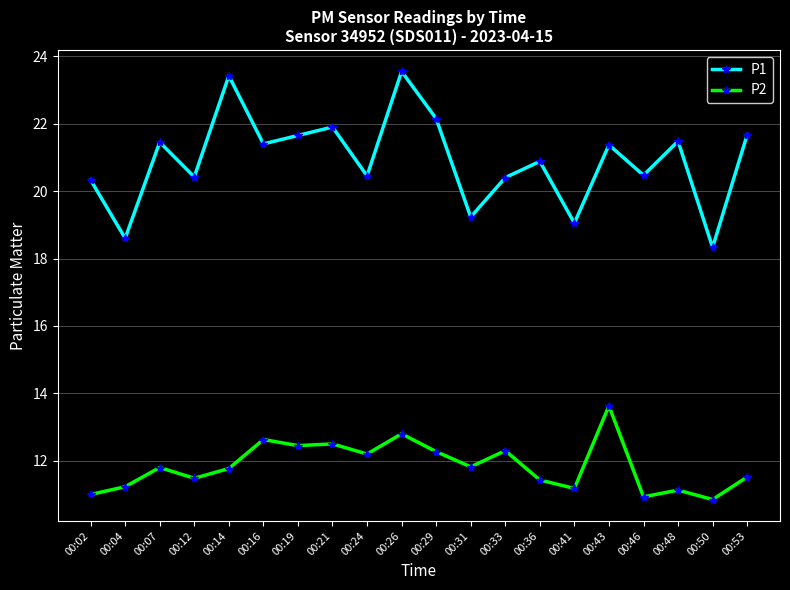

Rank the series at 00:50 from highest to lowest value.

P1, P2